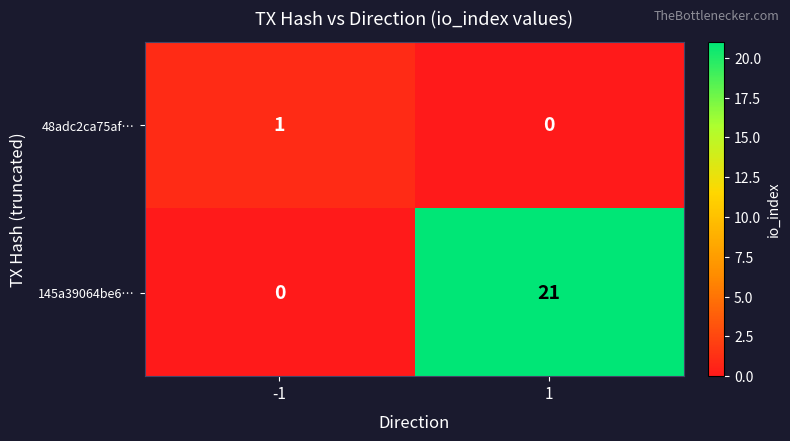

Which series has the widest spread of values?

145a39064be6…